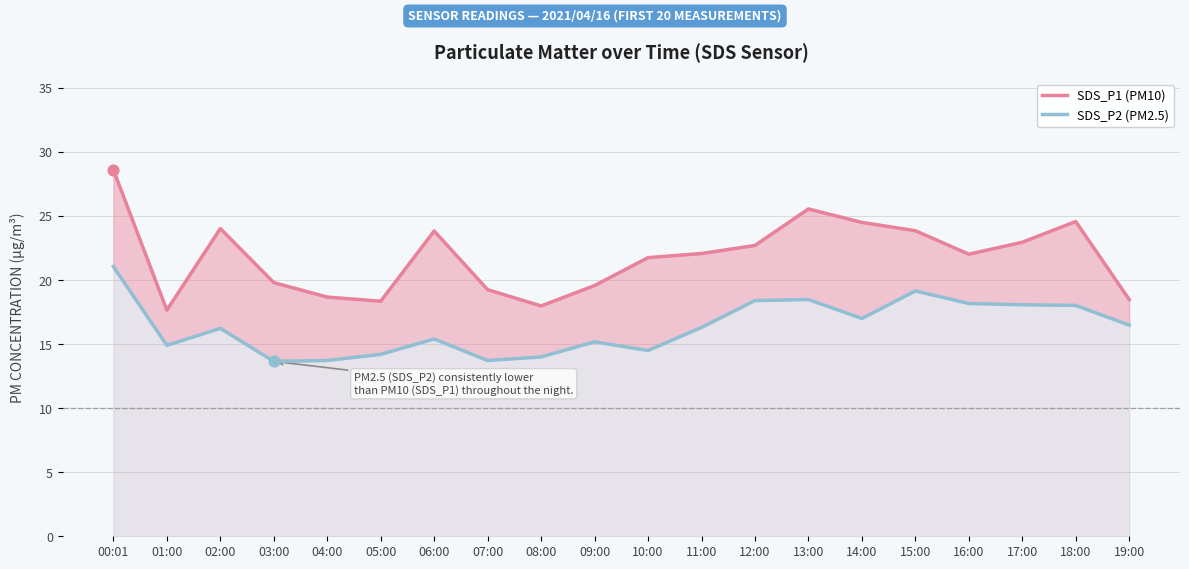

Is the value of SDS_P2 at 03:00 greater than the value of SDS_P1 at 15:00?

No